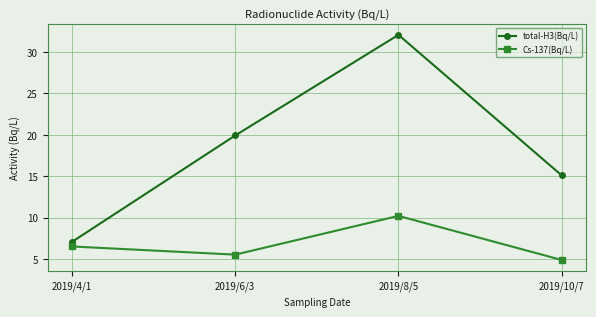

What position from the right is 2019/6/3?

3